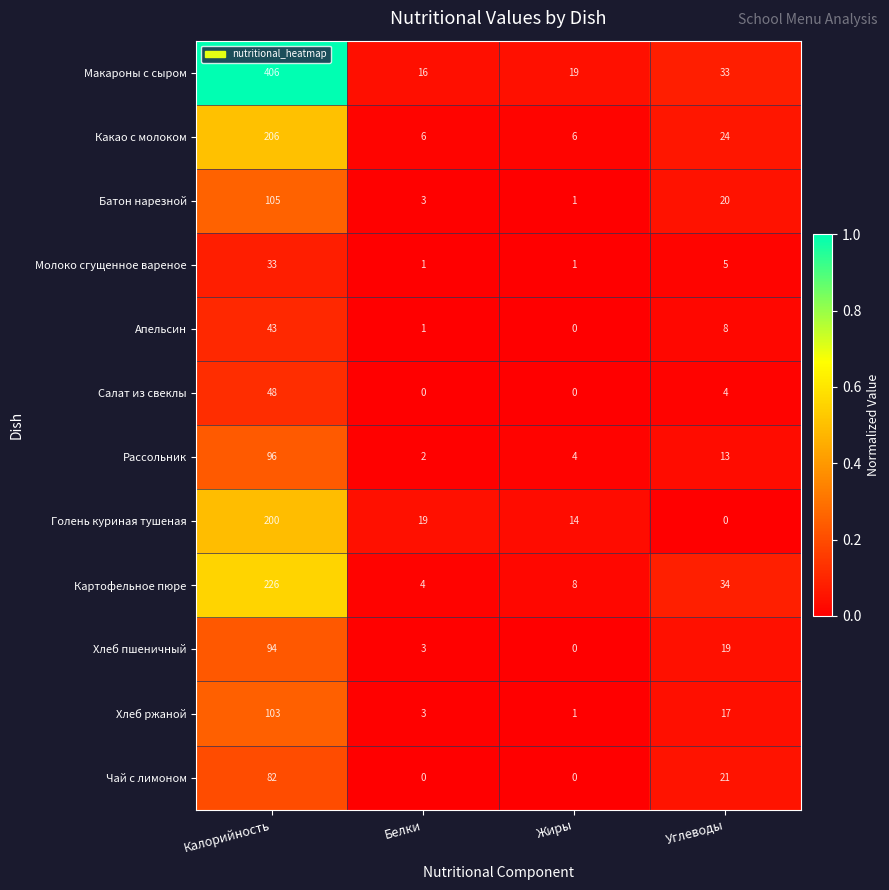

What is the total value across all series at Белки?

58